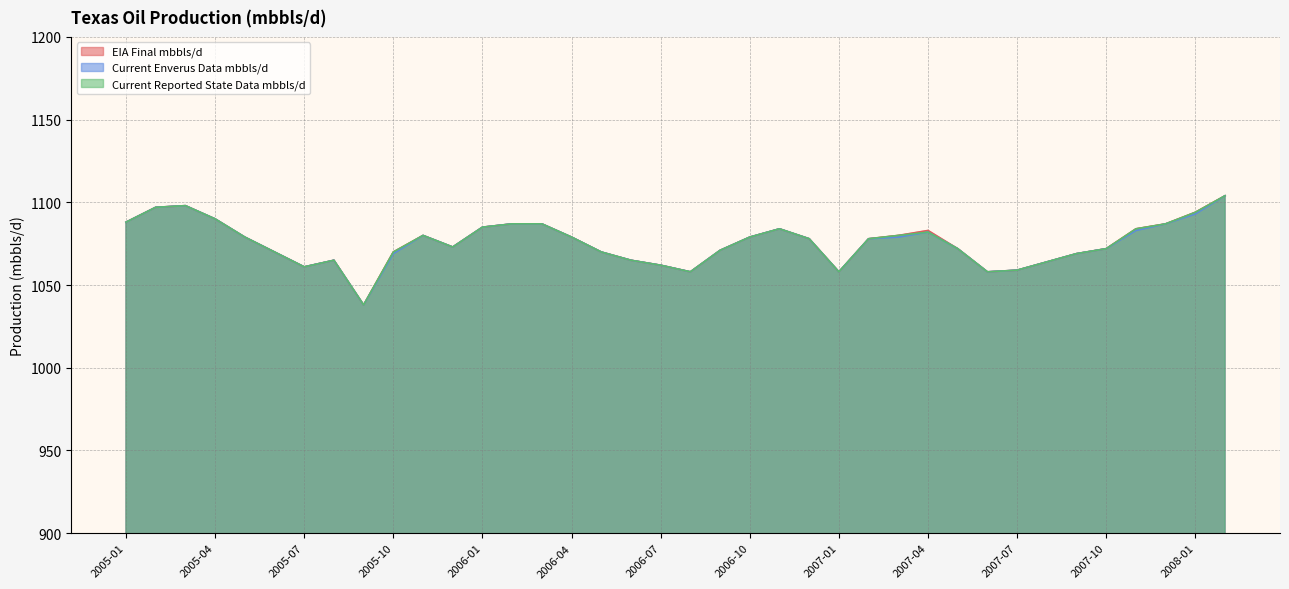

How many lines are shown in the chart?

3